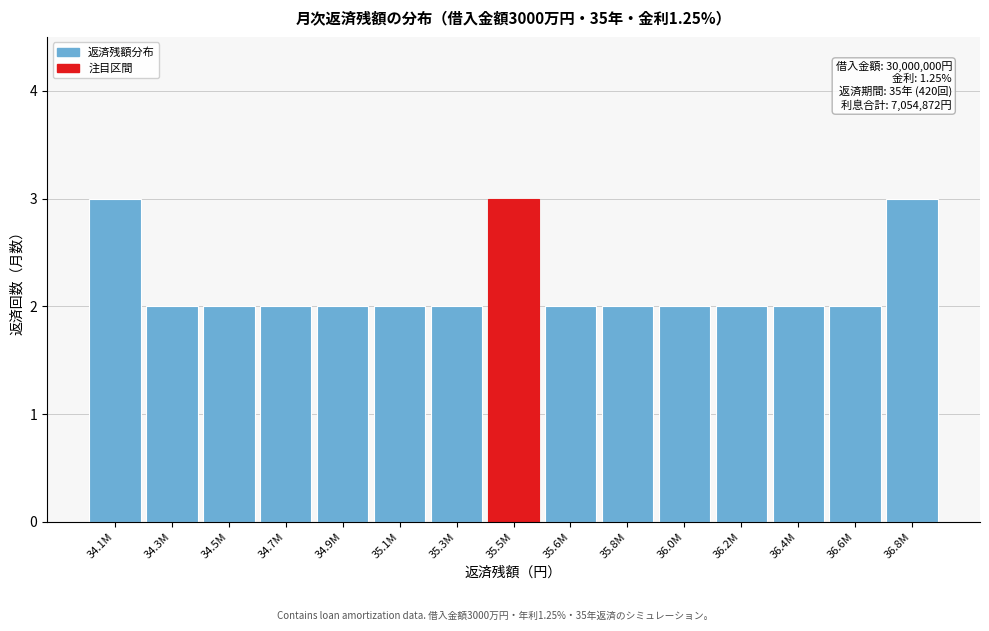

Reading left to right, extract all data points from this chart.

3	2	2	2	2	2	2	3	2	2	2	2	2	2	3